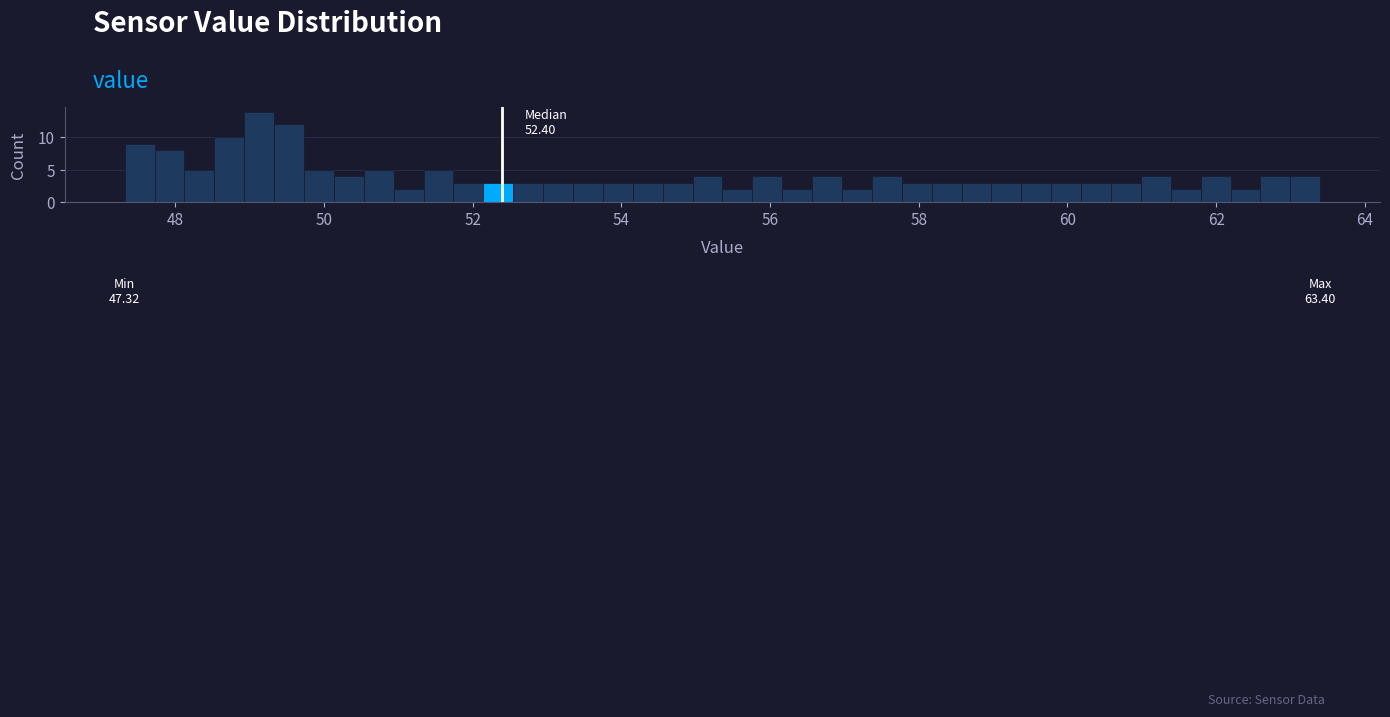

Read against the x-axis, roughly where is the centre of the tallest bar?

49.2